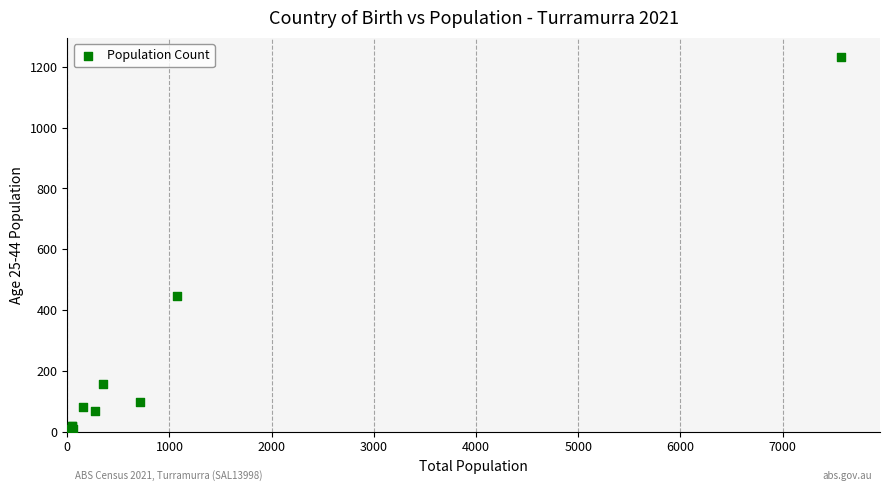

What Y value in the scatter plot is closest to 617?

447